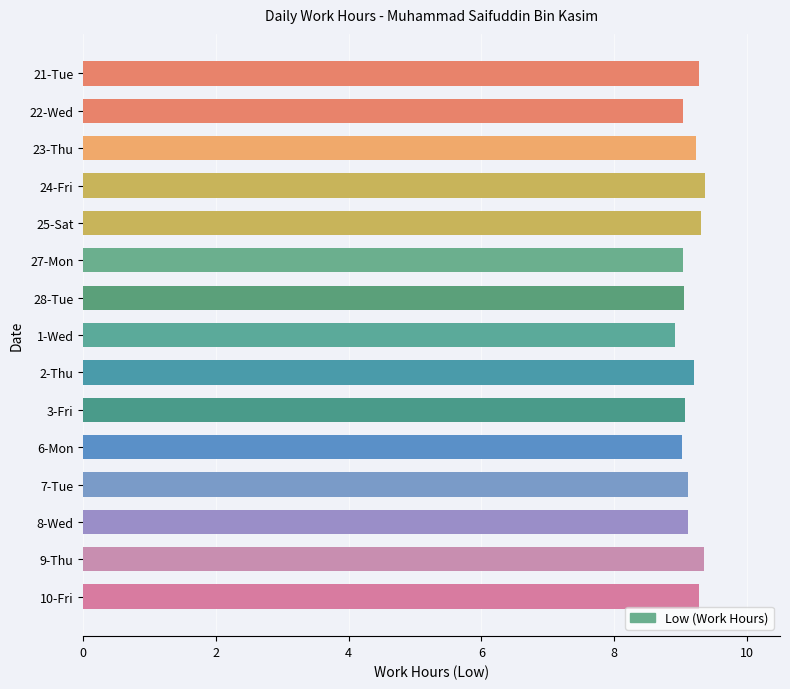

What is the average value?

9.2